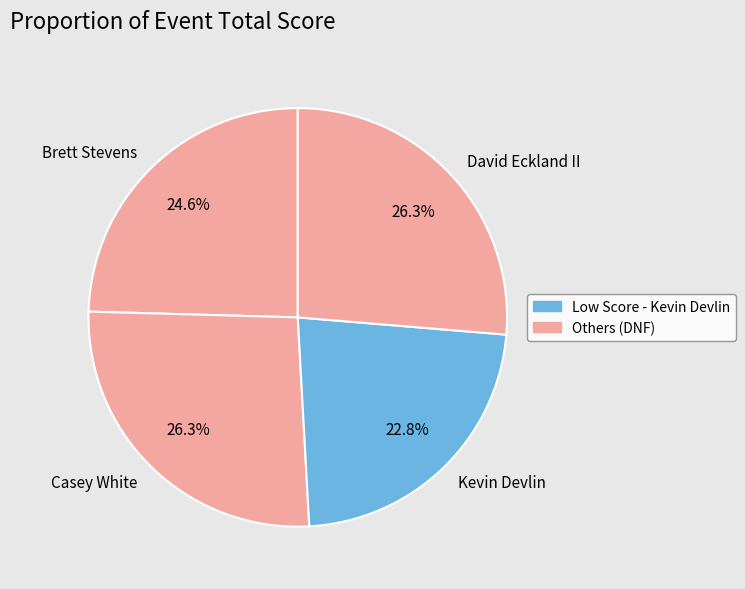

Does Casey White represent more than half of the total?

No